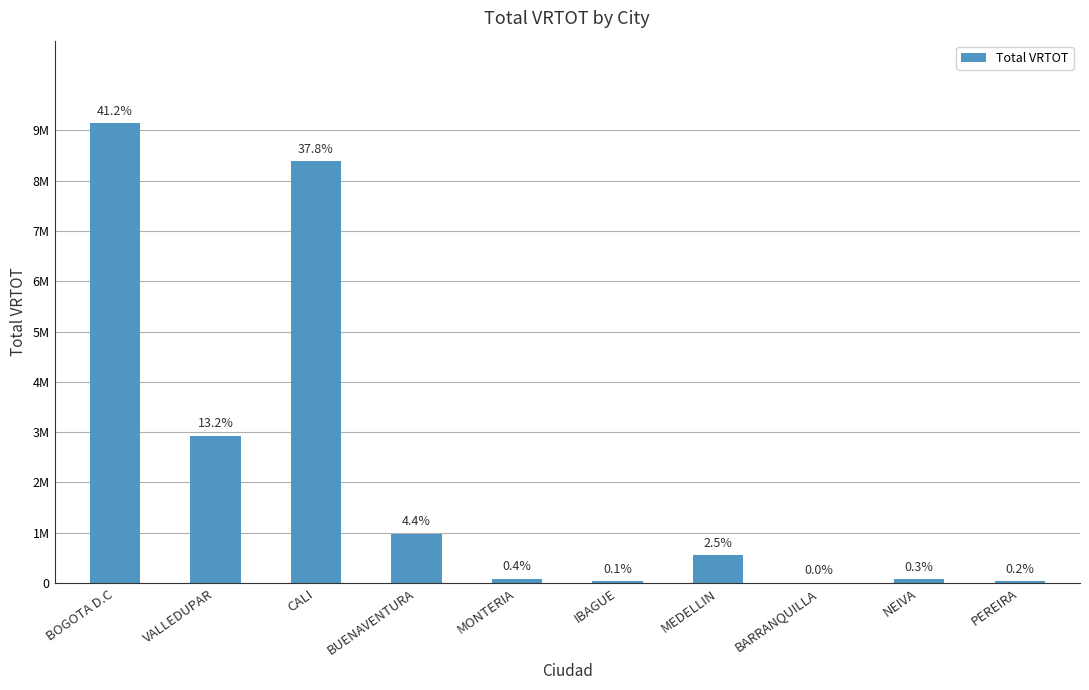

At which category does the chart reach its minimum across all series?

BARRANQUILLA